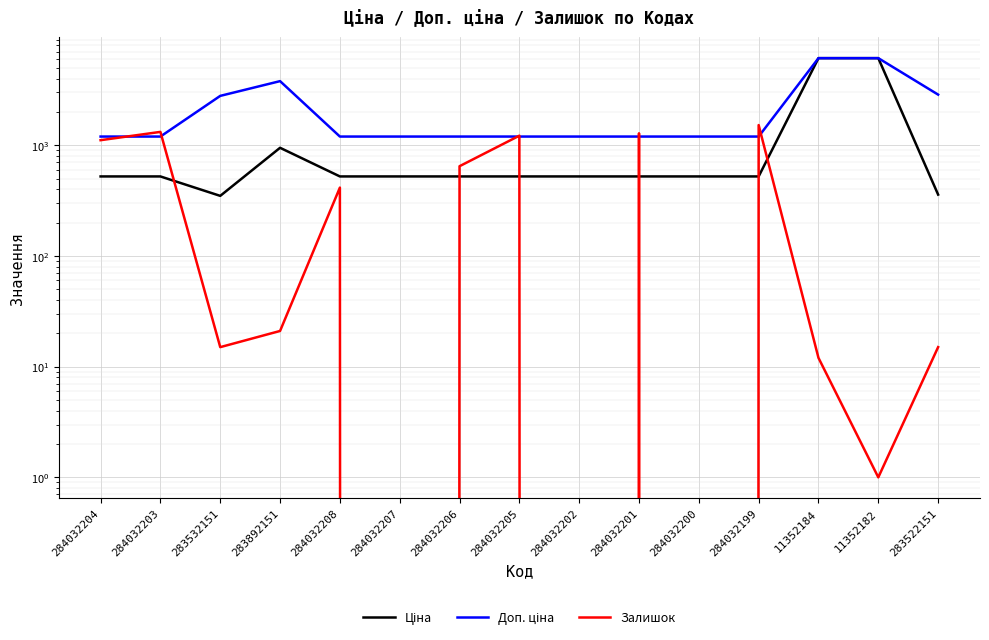

What is the label of the 8th point from the left?

284032205